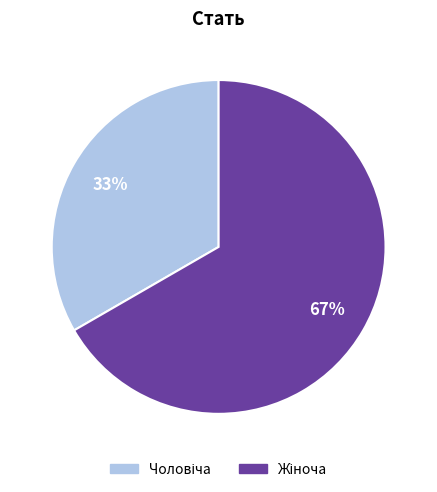

Does any single category account for the majority?

Yes